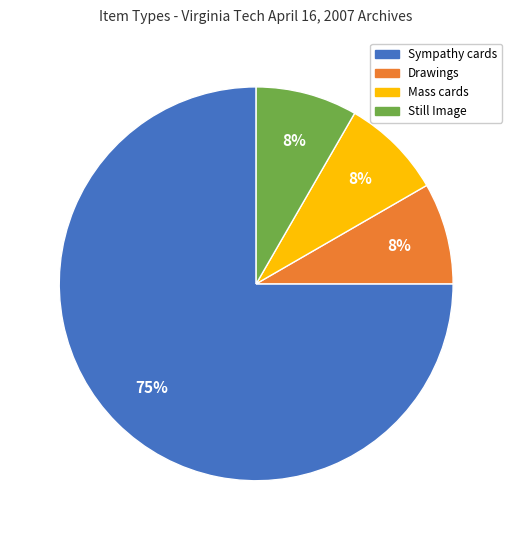

Is it true that Sympathy cards is 75% of the pie?

True